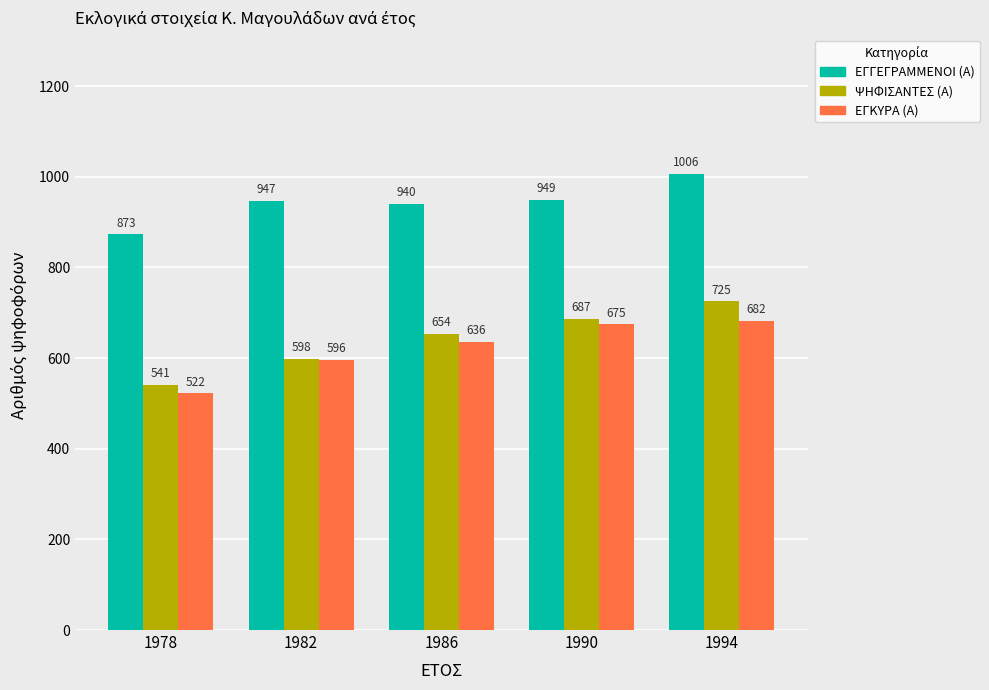

Where is ΕΓΓΕΓΡΑΜΜΕΝΟΙ (Α) nearest to the value 939?

1986